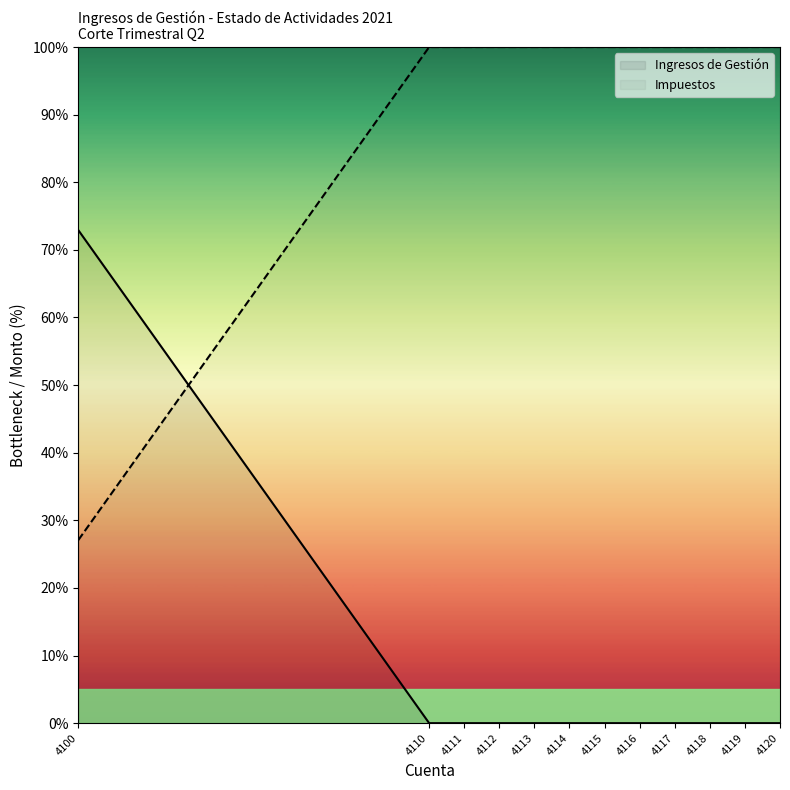

Reading right to left, extract all data points from this chart.

4120=0.0	4119=0.0	4118=0.0	4117=0.0	4116=0.0	4115=0.0	4114=0.0	4113=0.0	4112=0.0	4111=0.0	4110=0.0	4100=72.9